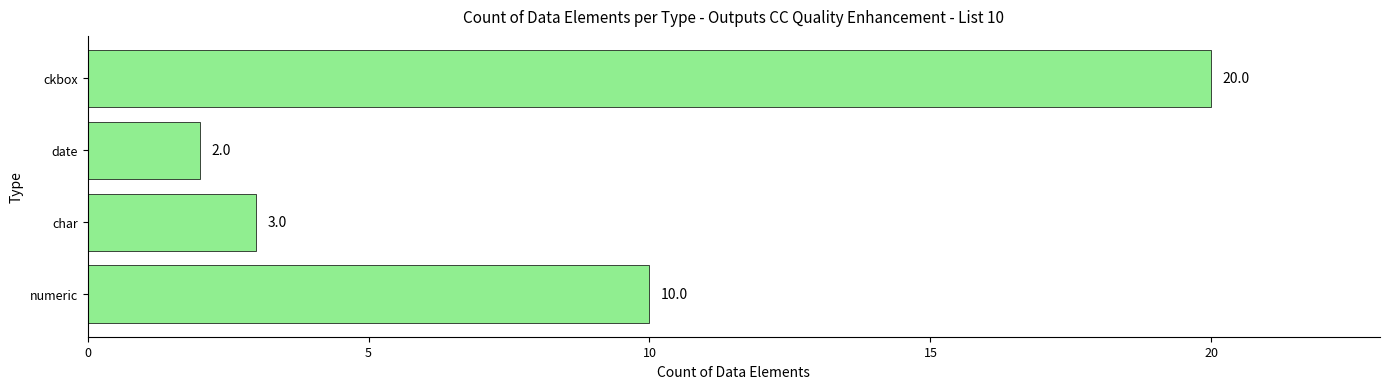

True or false: the data shows 20 at ckbox.

True